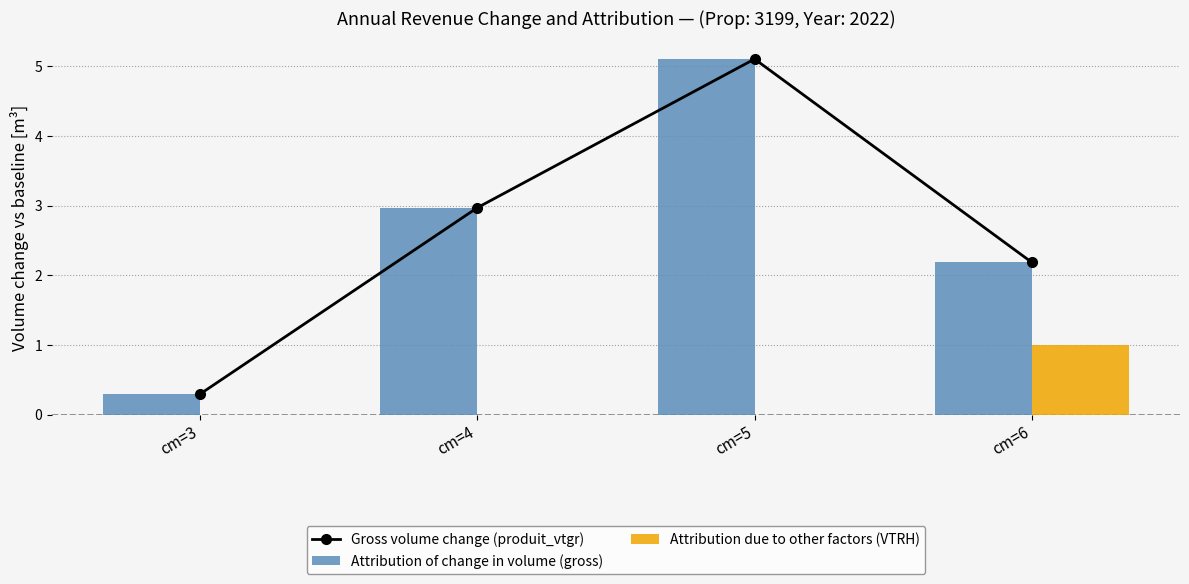

What is the sum of all Gross volume change (produit_vtgr) values?

10.6